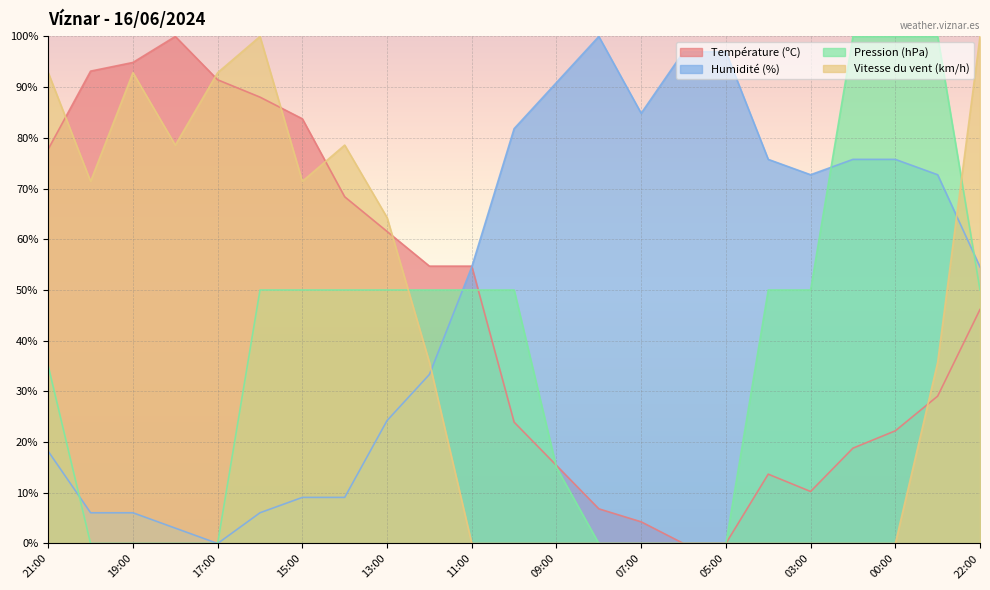

Between 07:00 and 13:00, which is larger?

13:00